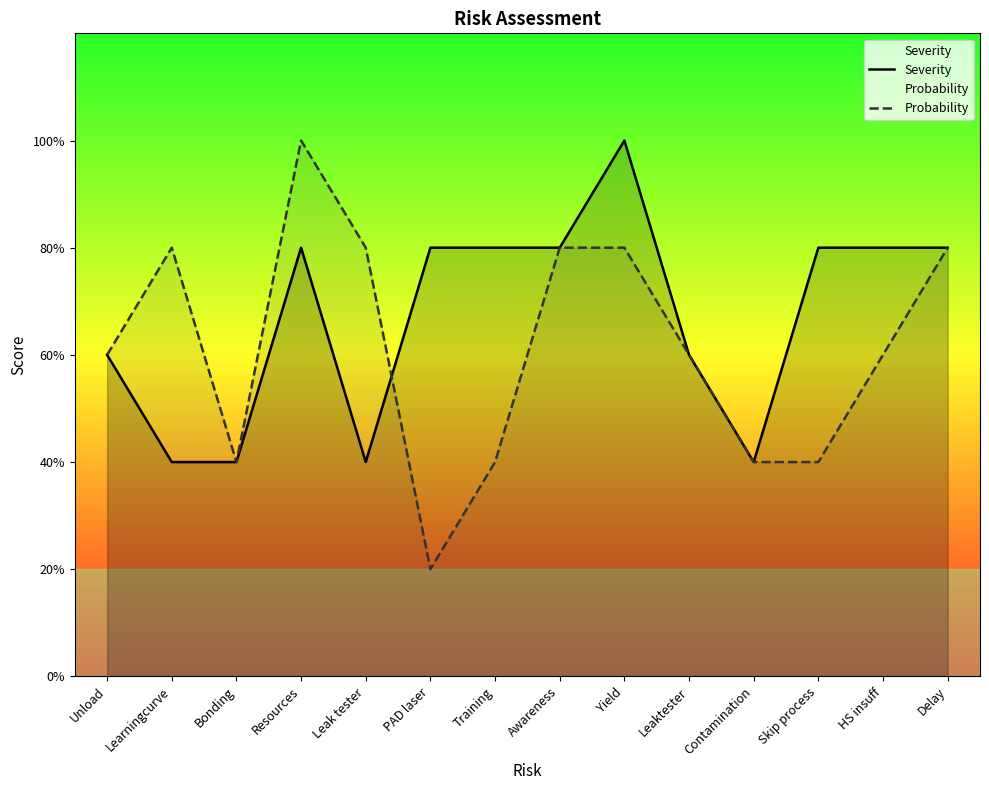

List the labels in order of Severity value, largest first.

Yield, Resources, PAD laser, Training, Awareness, Skip process, HS insuff, Delay, Unload, Leaktester, Learningcurve, Bonding, Leak tester, Contamination